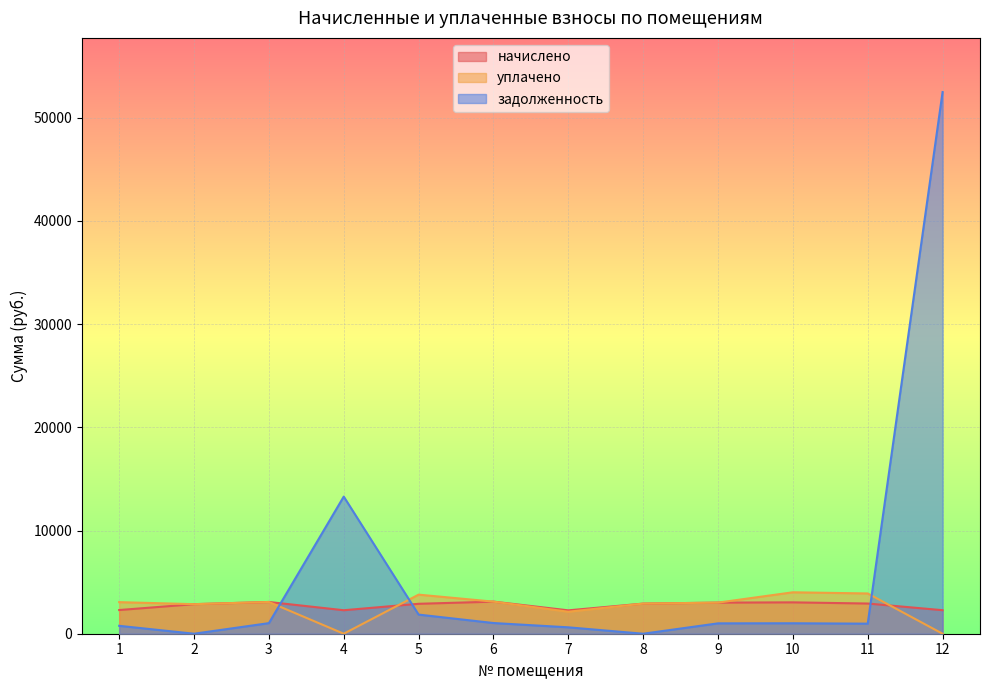

What is the greatest value displayed?

52483.1